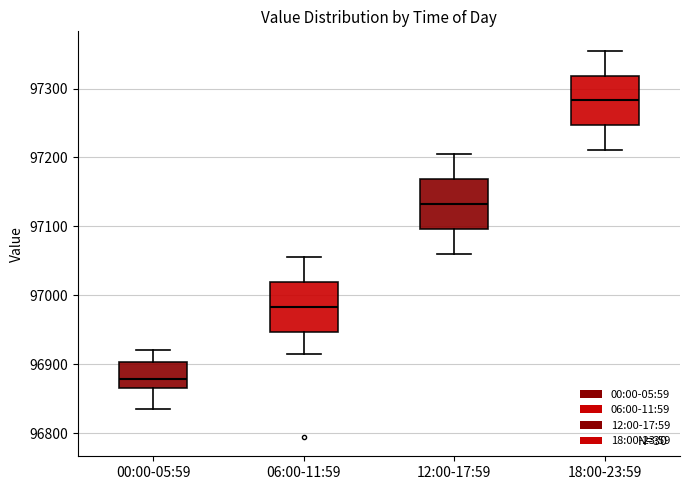

Where does the median line of the box for 06:00-11:59 sit on the y-axis? The values are not printed on the chart, so give them approximately, as read against the axis.

96980